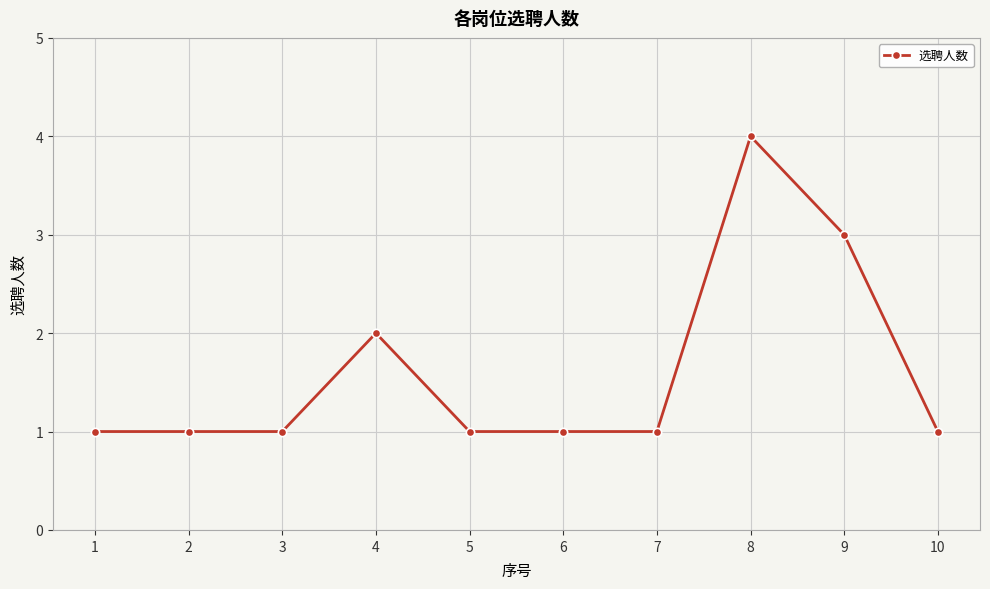

Is this an area chart (filled region under the line)?

No